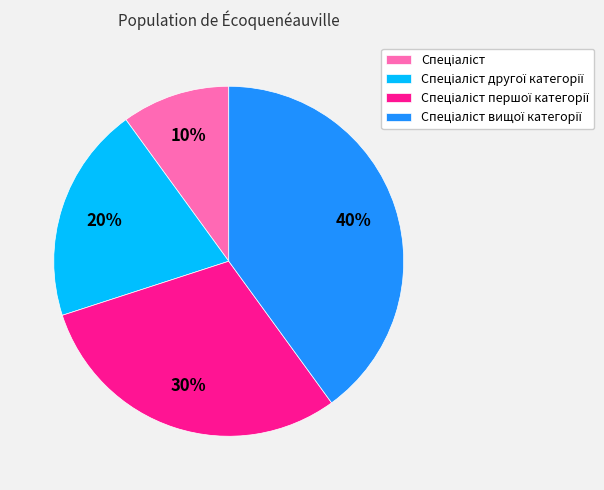

To the nearest percent, what is the difference between the largest and smallest slice percentages?

30%